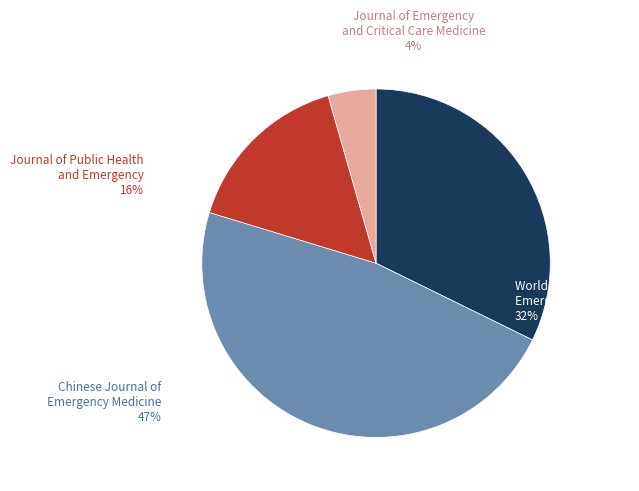

Rank the categories by value from highest to lowest.

Chinese Journal of Emergency Medicine, World Journal of Emergency Medicine, Journal of Public Health and Emergency, Journal of Emergency and Critical Care Medicine